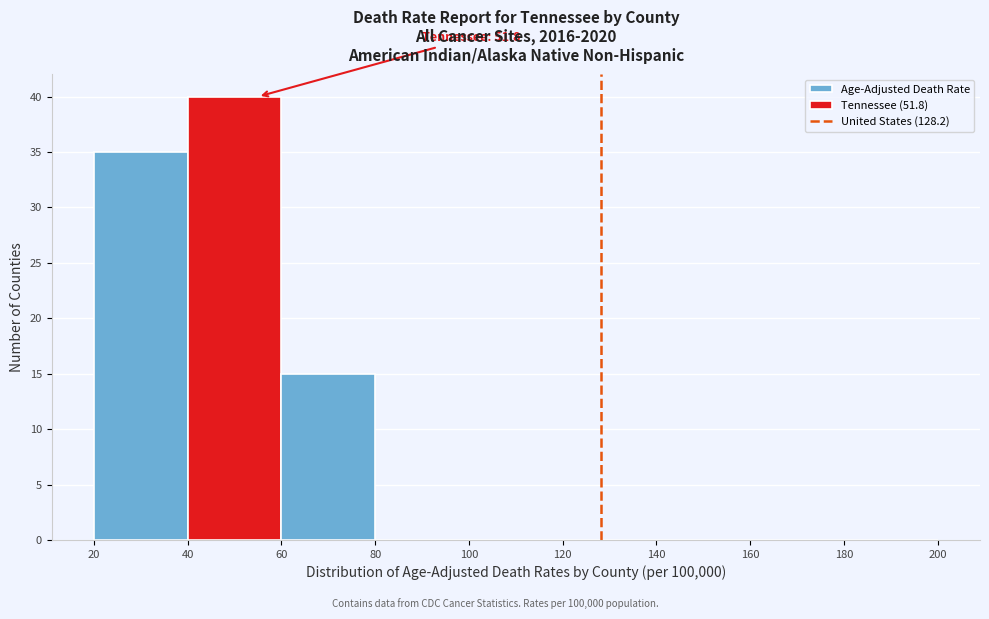

Which range on the x-axis has the tallest bar?

40 to 60